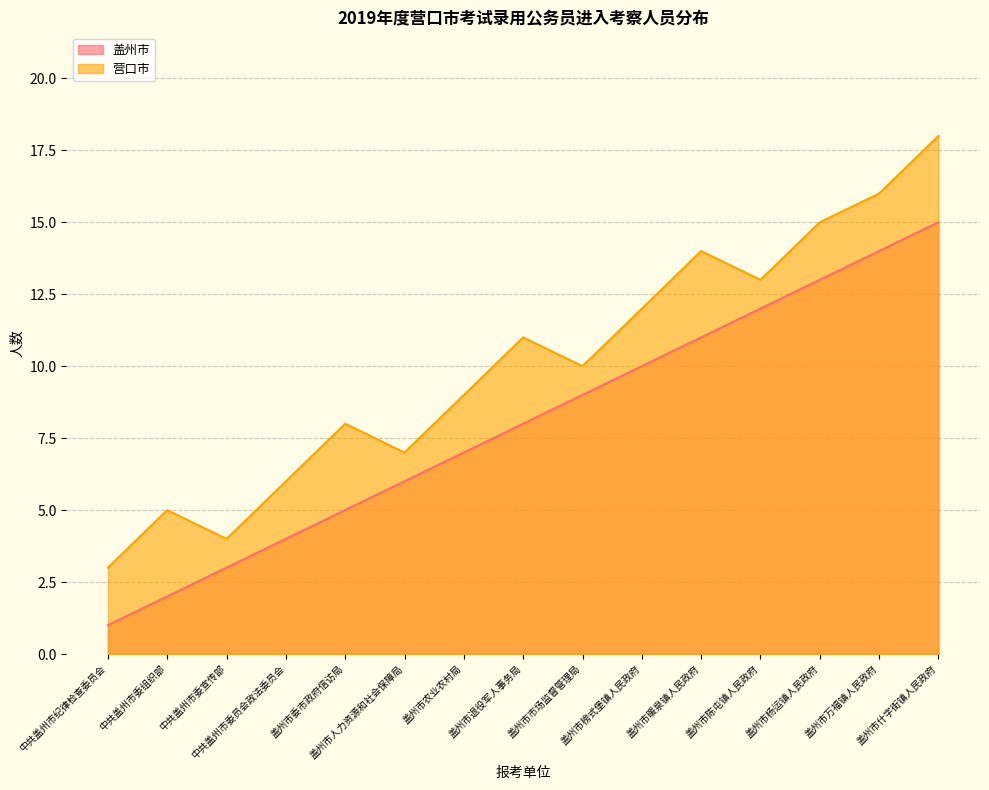

How many interior local peaks does the 营口市 series have?

4